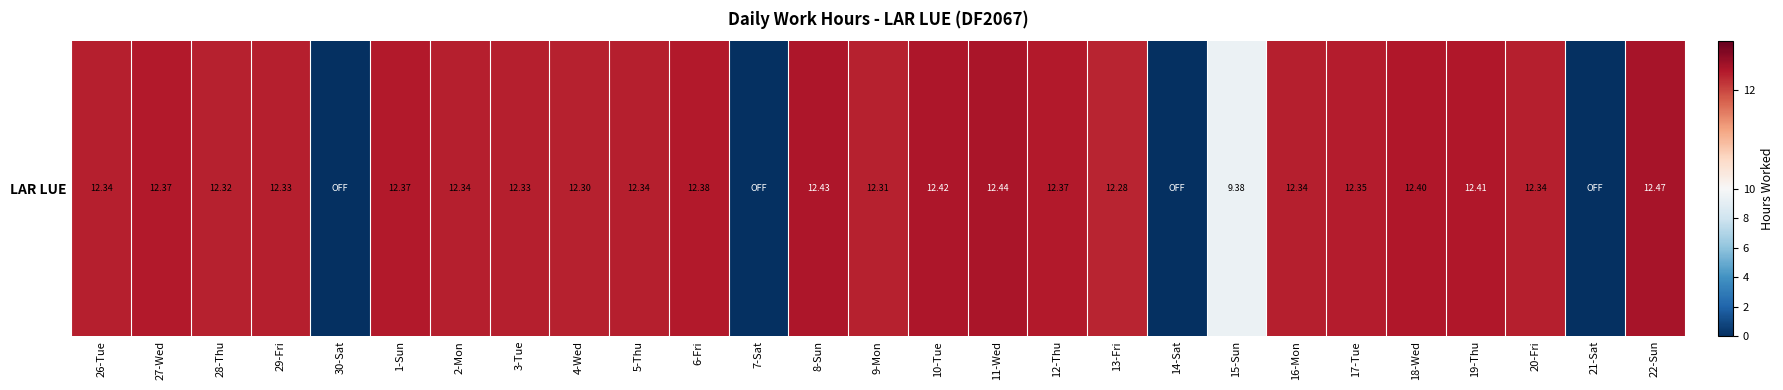

Approximately how many times larger is the value at 10-Tue compared to 8-Sun?

1.0